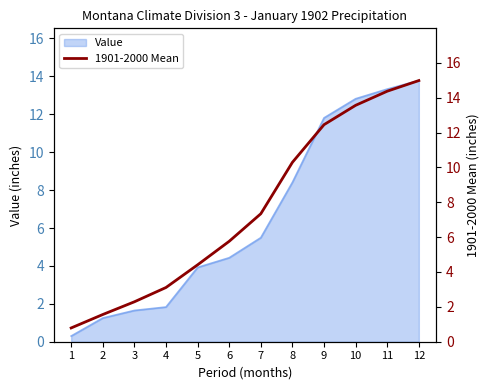

How many lines are shown in the chart?

1